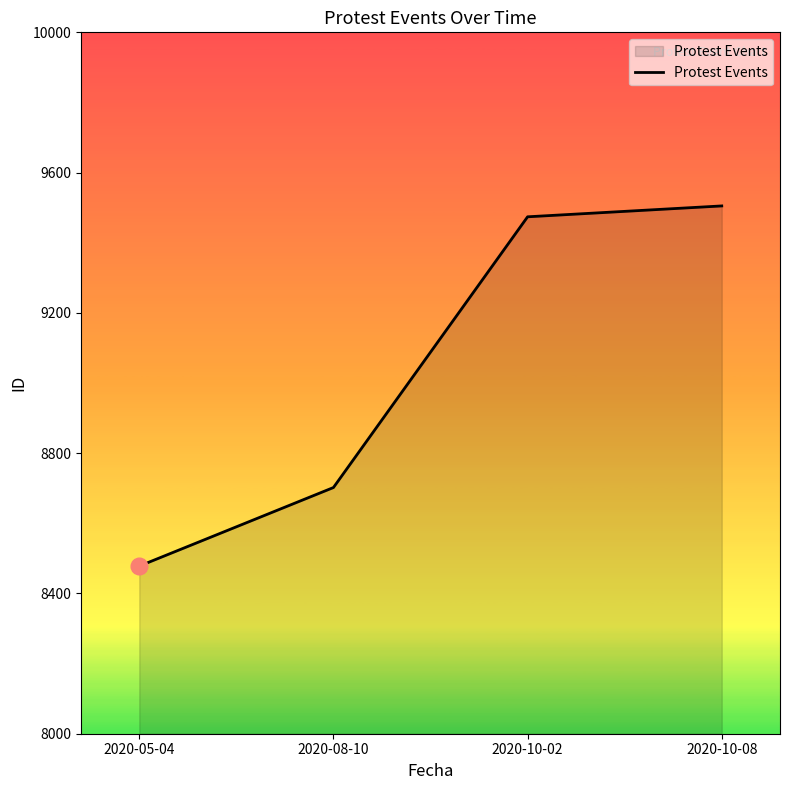

Read the value at 2020-10-02, to the nearest 100.

9500